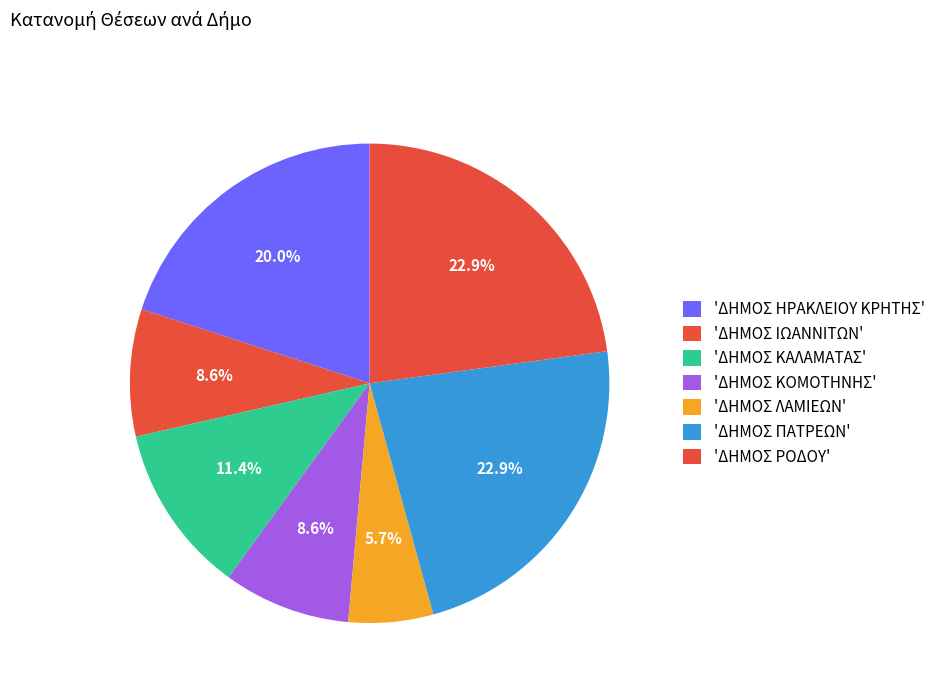

Which category has the smallest portion of the pie?

ΔΗΜΟΣ ΛΑΜΙΕΩΝ